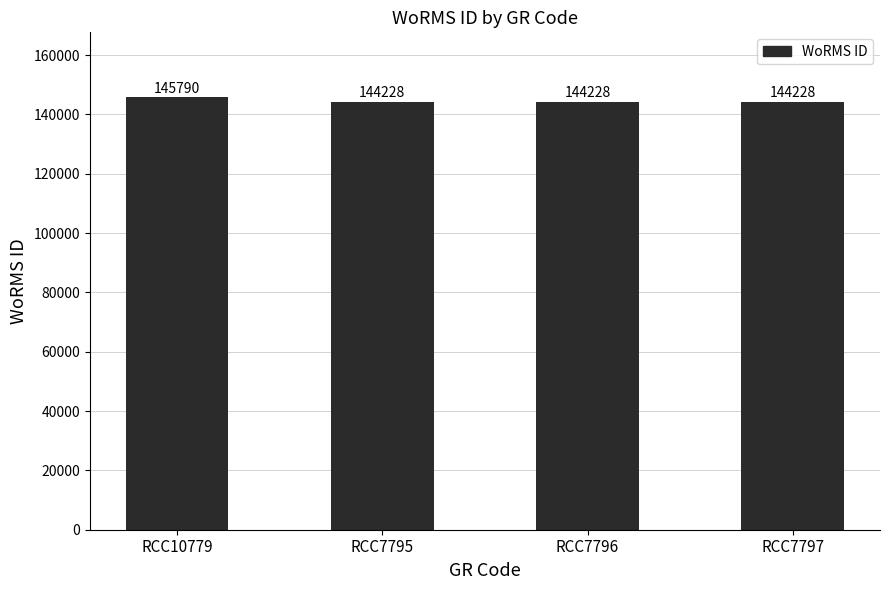

Reading right to left, extract all data points from this chart.

RCC7797=144228	RCC7796=144228	RCC7795=144228	RCC10779=145790